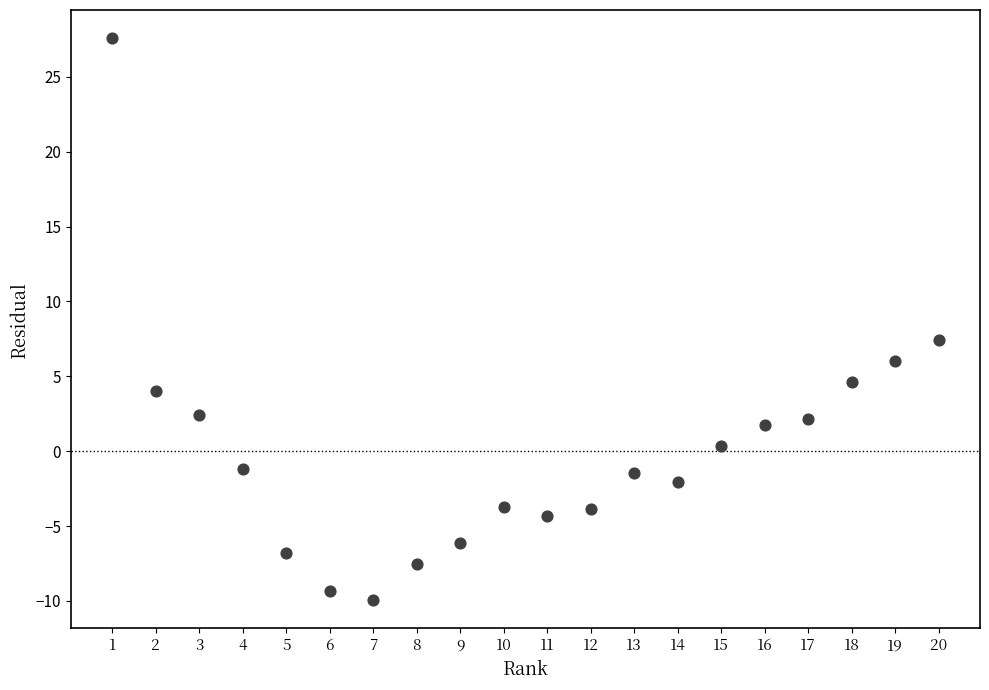

What Y value in the scatter plot is closest to 8?

7.4